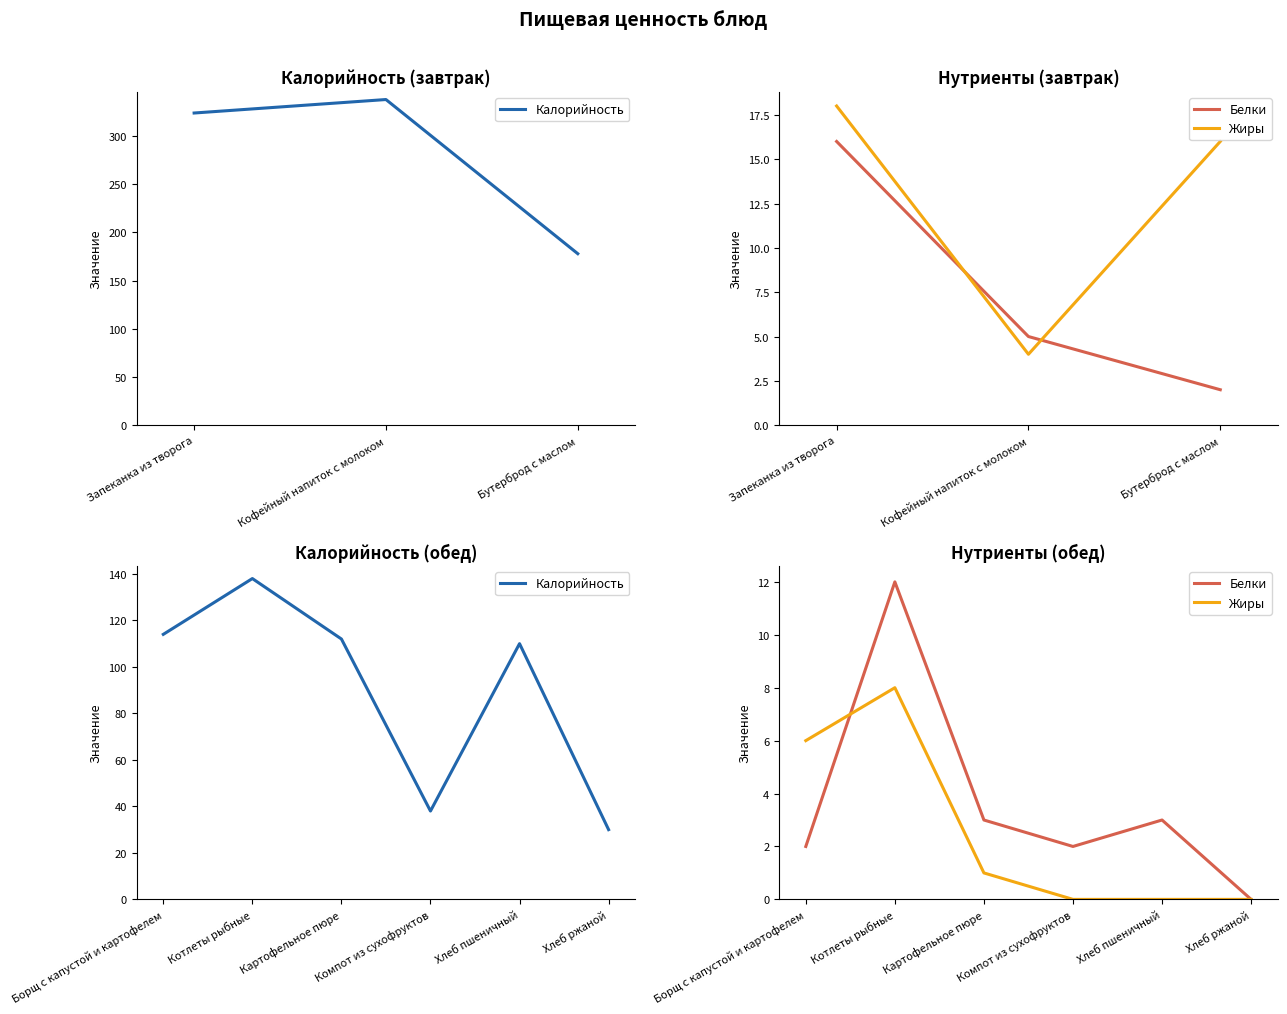

What are all the series names shown in the legend?

Калорийность, Белки, Жиры